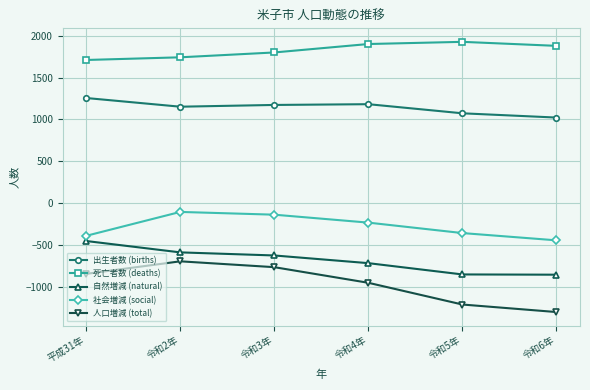

At which category does the chart reach its minimum across all series?

令和6年